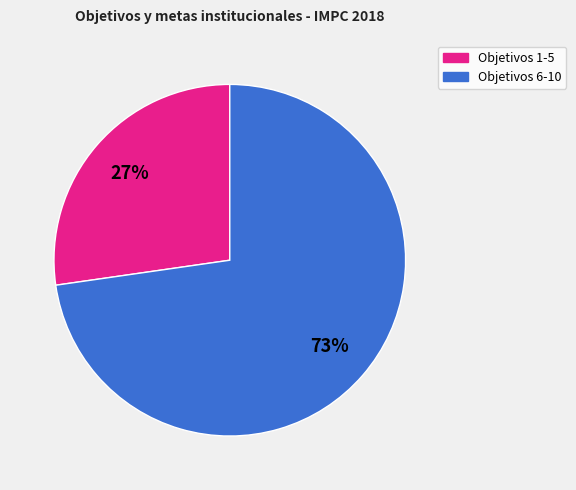

To the nearest percent, what is the average slice percentage?

50%